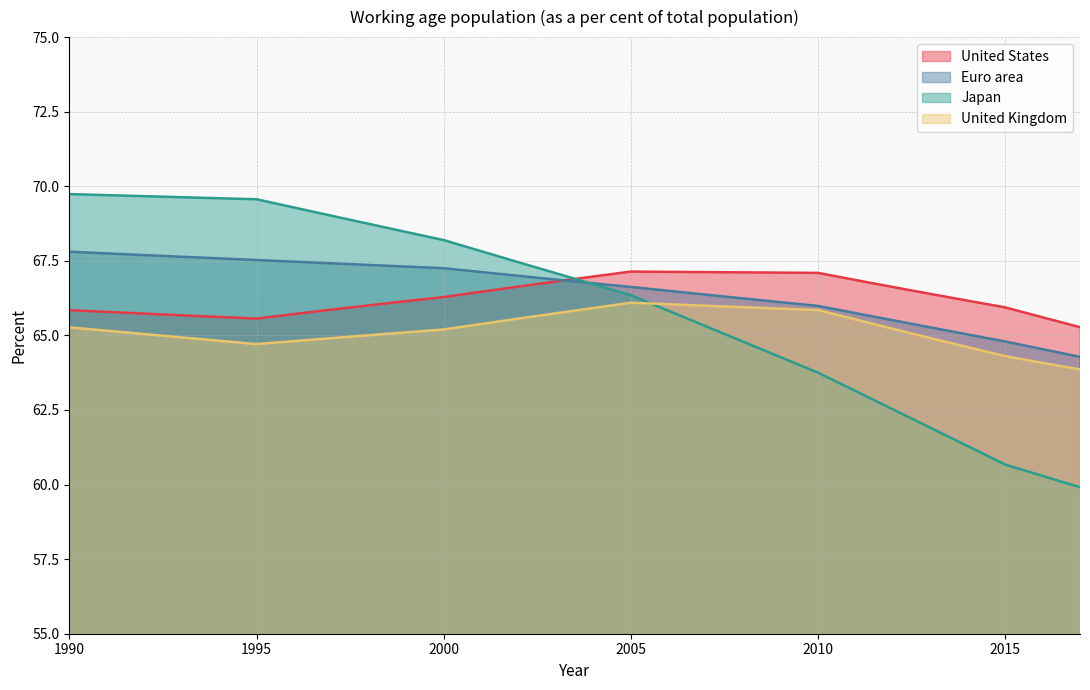

Which series has the largest range (max minus min)?

Japan